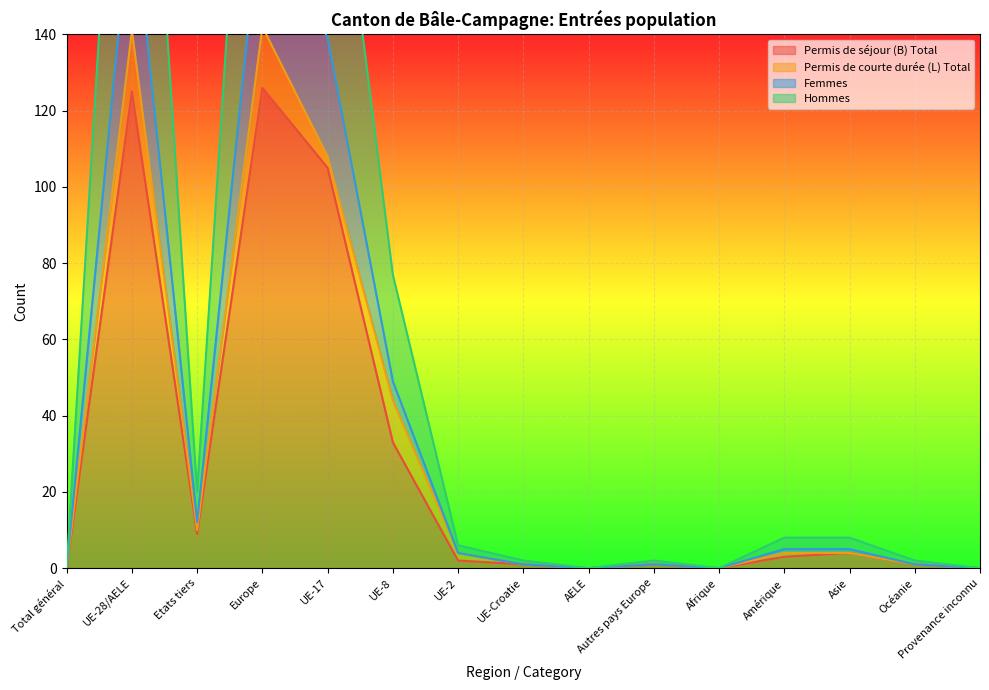

The Permis de séjour (B) Total series shows 9 at Etats tiers. True or false?

True